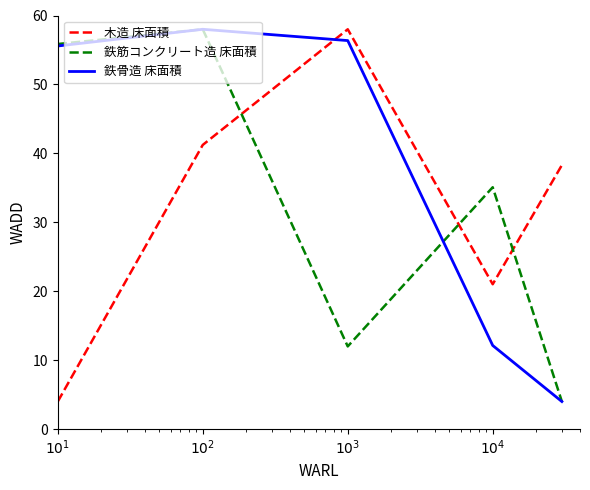

What is the maximum value shown in the chart?

58.0